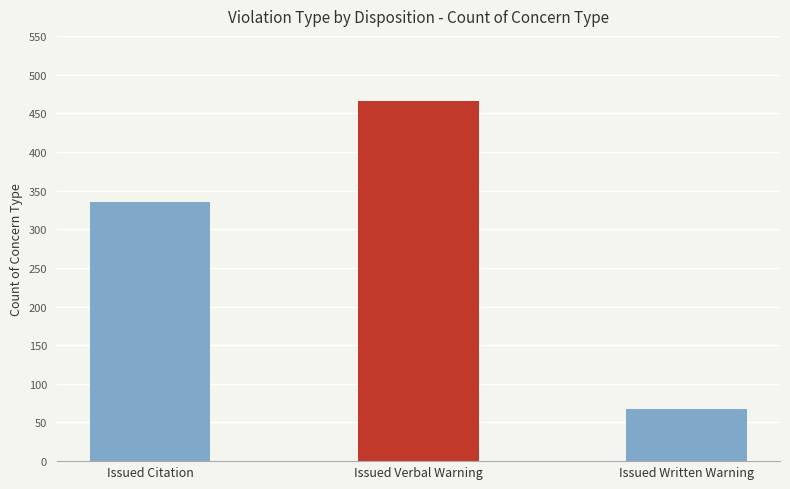

True or false: the data shows 537 at Issued Citation.

False